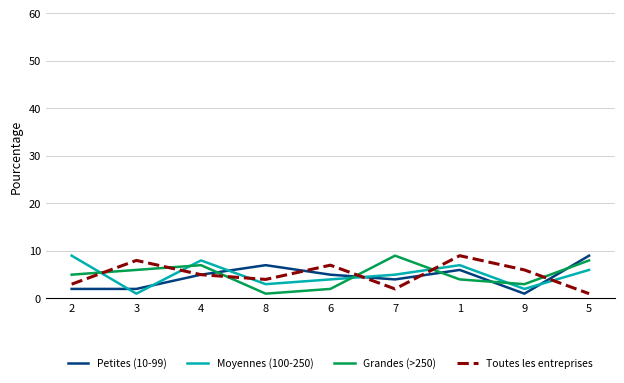

At which label does Toutes les entreprises first exceed 5?

3